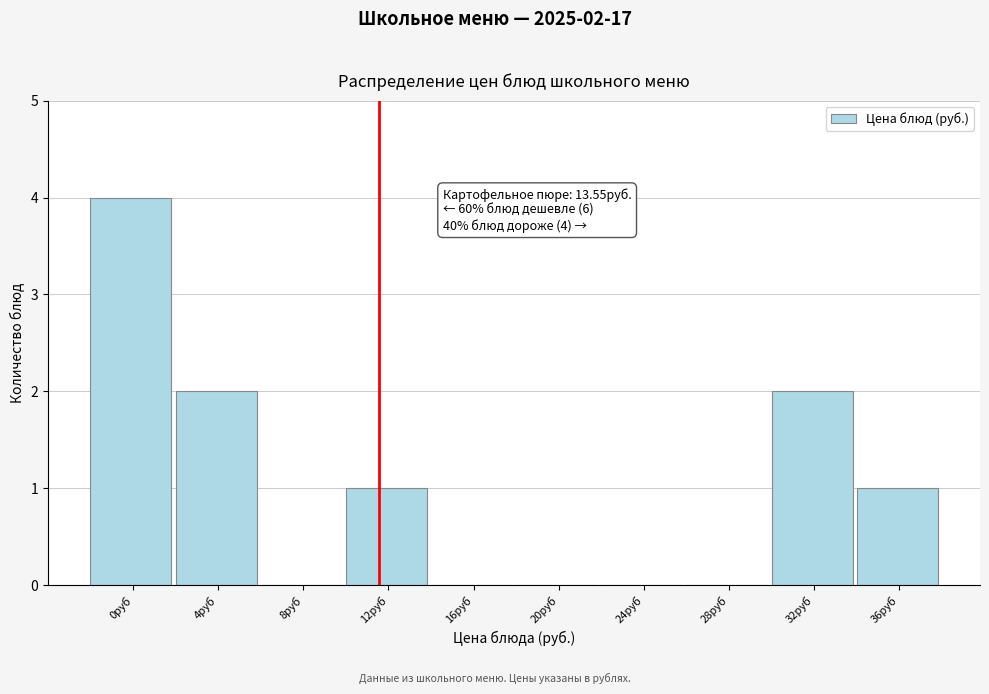

Reading right to left, what are all the values shown in this chart?

36руб=1	32руб=2	28руб=0	24руб=0	20руб=0	16руб=0	12руб=1	8руб=0	4руб=2	0руб=4